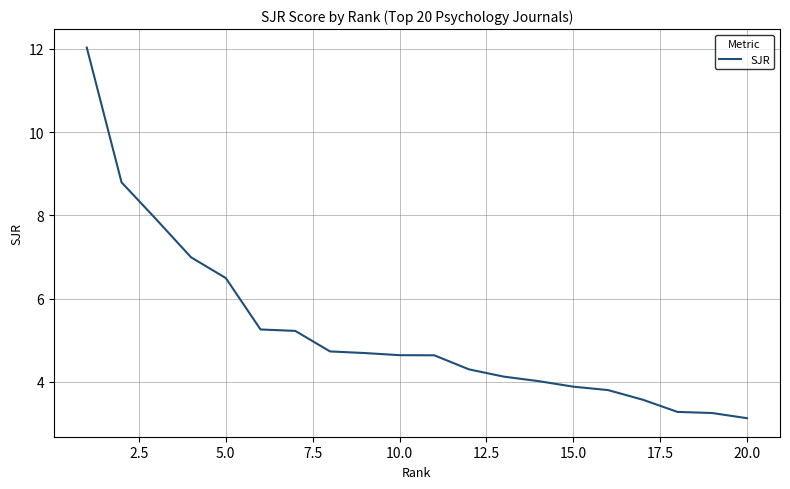

What is the difference between the maximum and minimum values?

8.9